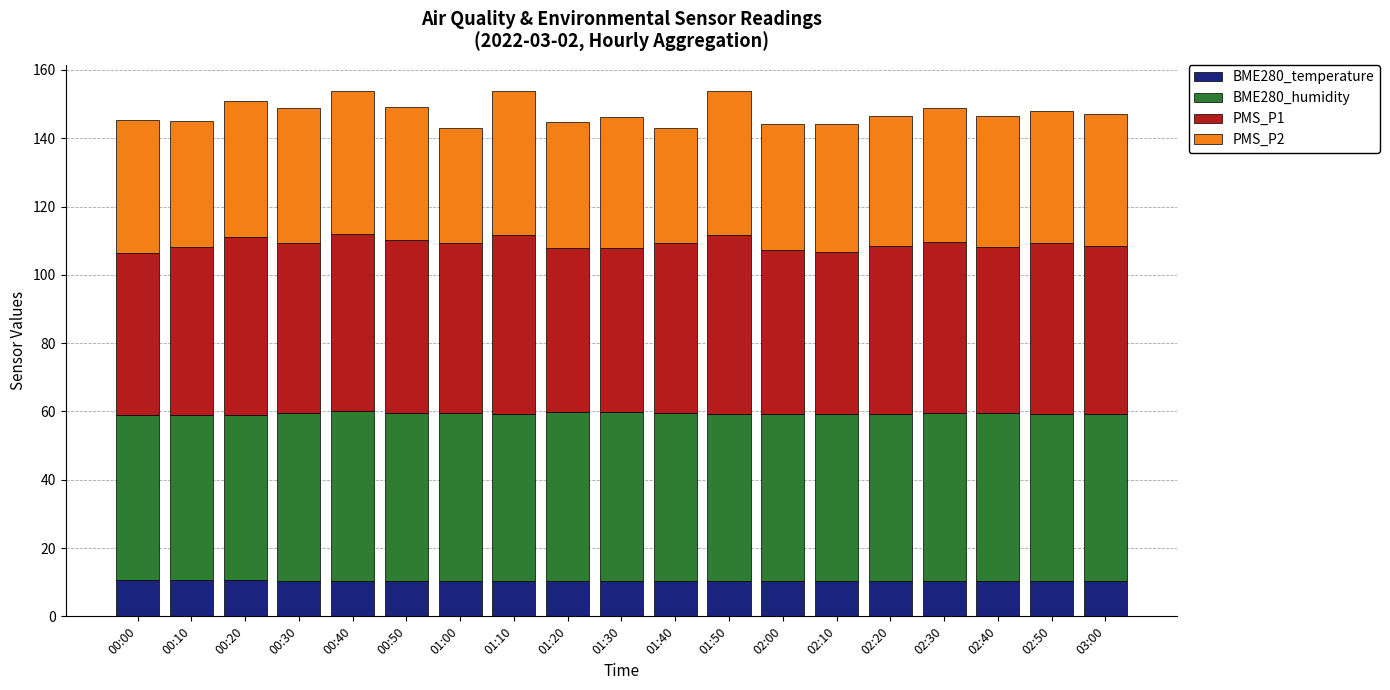

What is the total value across all series at 00:40?

153.7